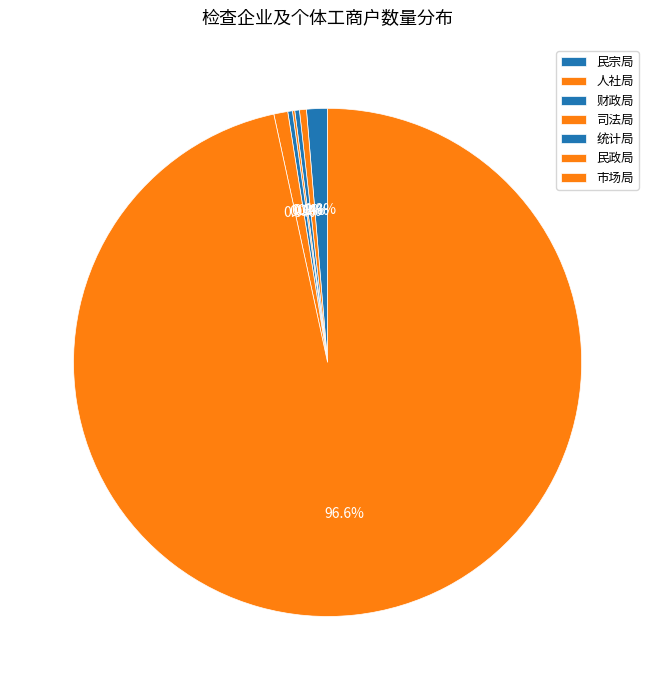

What is the smallest slice in the pie chart?

司法局